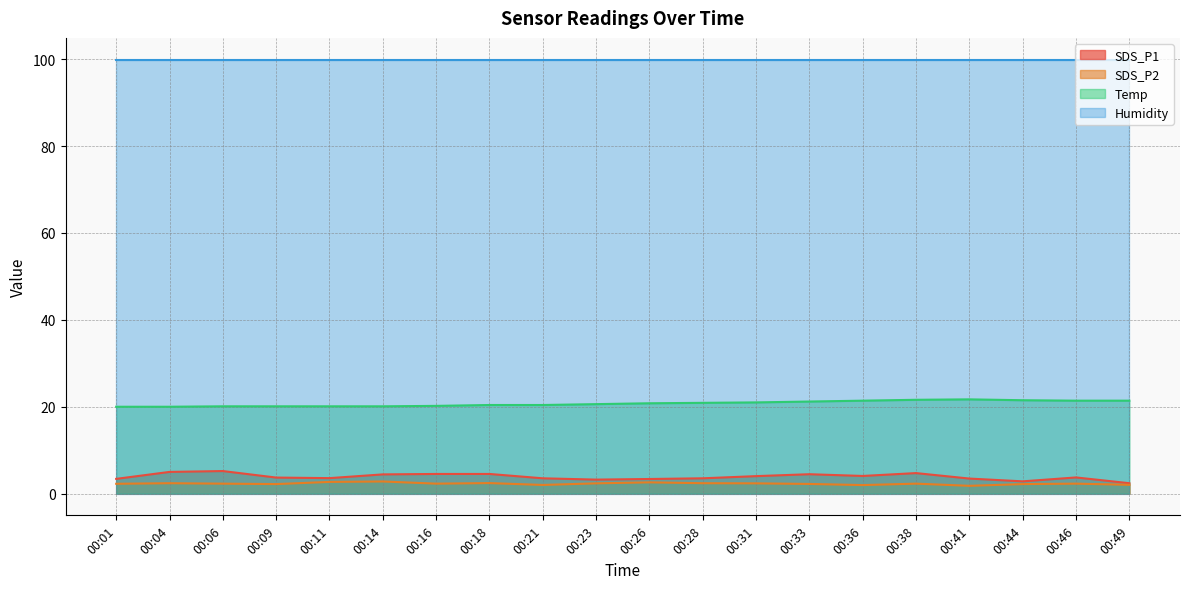

At 00:09, list the series in order from largest to smallest.

Humidity, Temp, SDS_P1, SDS_P2